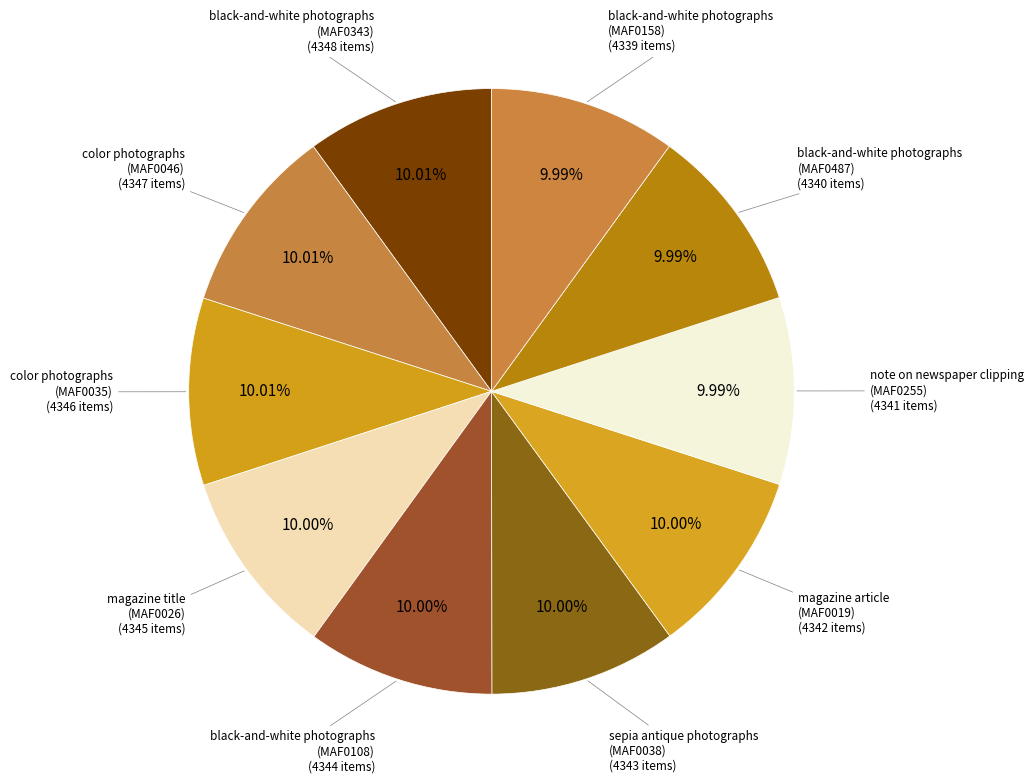

How many slices are in this pie chart?

10